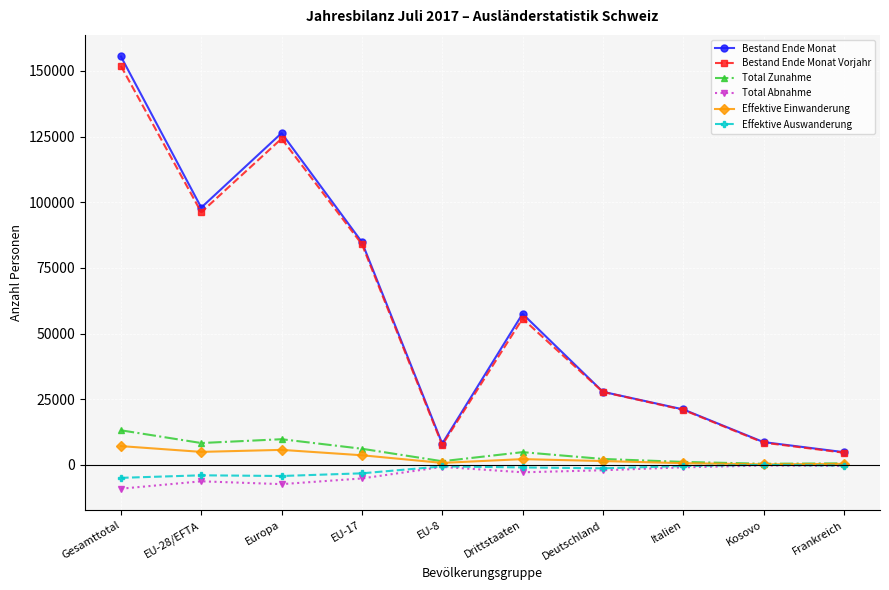

At which category does Bestand Ende Monat reach its first local valley?

EU-28/EFTA